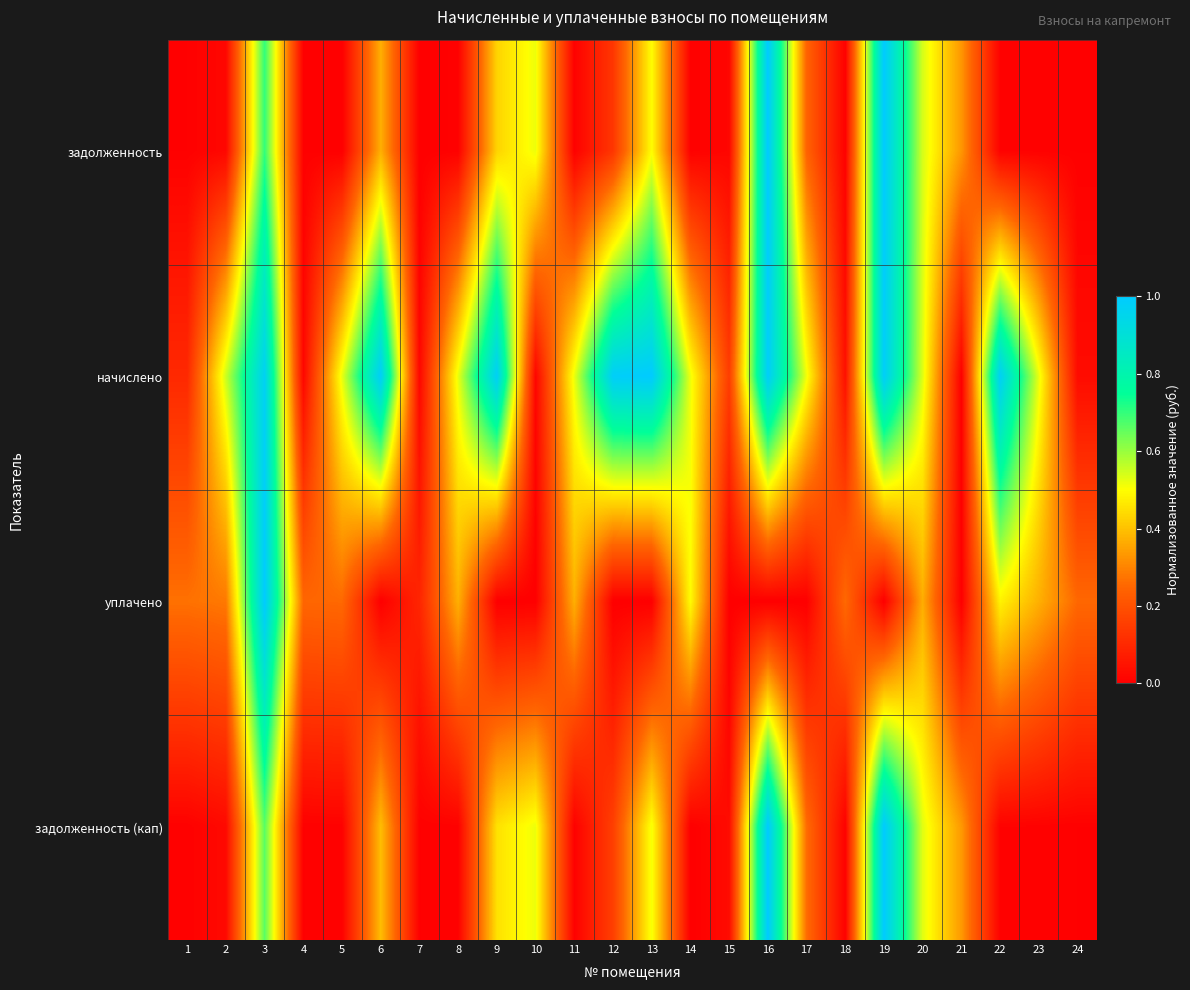

At which category is the sum across all series the highest?

3